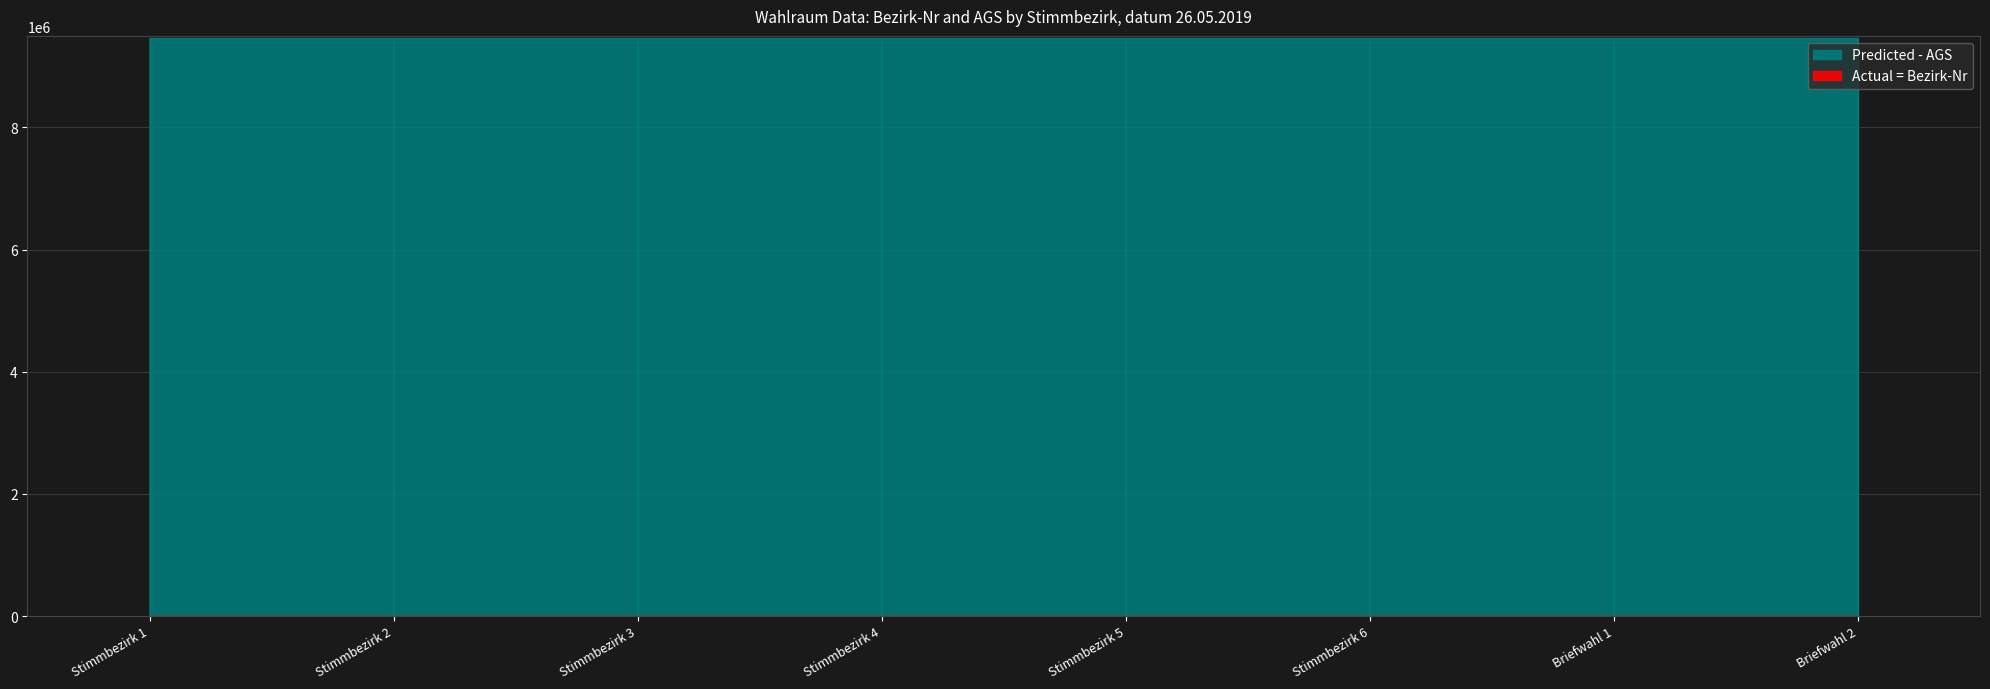

The Actual = Bezirk-Nr series shows 1 at Stimmbezirk 3. True or false?

False